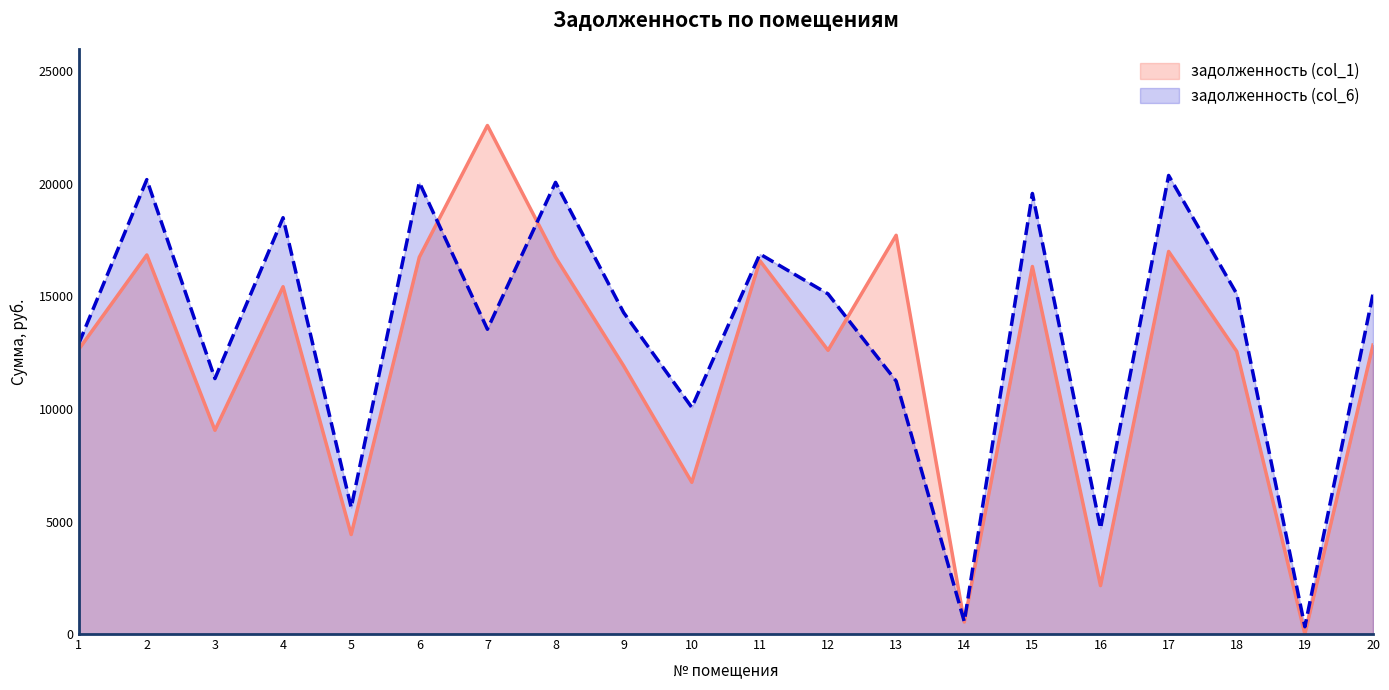

Reading right to left, extract all data points from this chart.

задолженность (col_1): 12840.0	0.0	12557.5	17000.2	2151.4	16332.5	532.1	17719.2	12608.9	16589.3	6743.4	11915.5	16743.4	22598.4	16743.4	4421.8	15433.7	9056.0	16846.1	12647.4
задолженность (col_6): 15114.5	323.6	15114.5	20378.3	4692.7	19578.0	554.2	11240.3	15114.5	16885.8	10070.5	14283.3	20070.5	13544.5	20070.5	5621.2	18500.6	11352.4	20193.6	12898.0